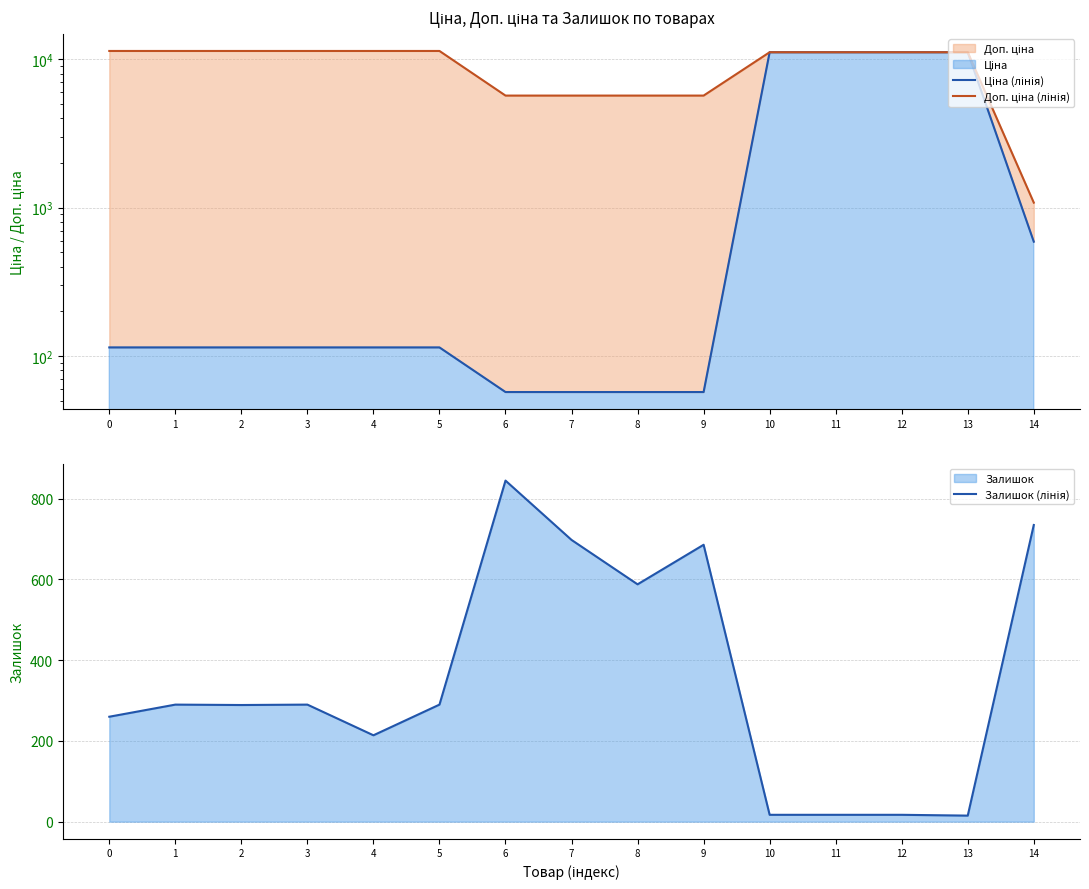

The Залишок (лінія) series shows 588.0 at 8. True or false?

True